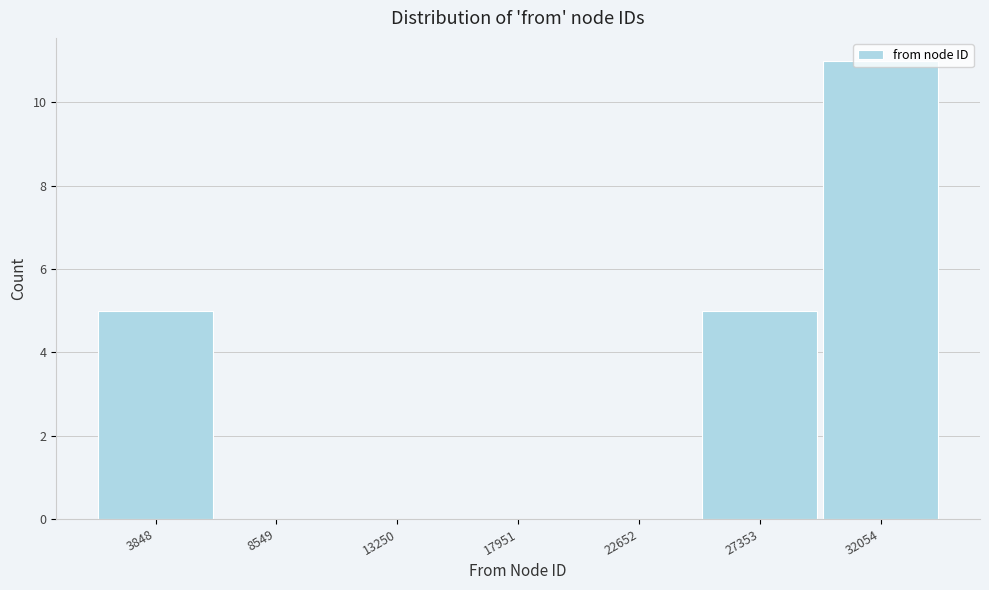

Is it true that the value at 17951 is 6?

False